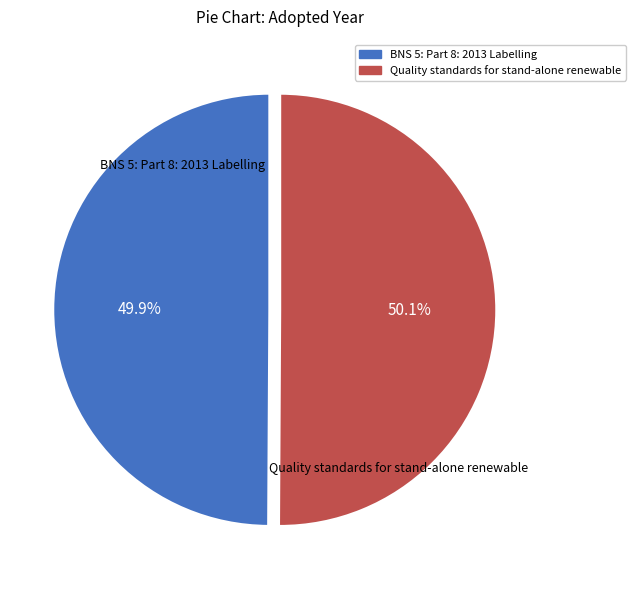

What percentage is the BNS 5: Part 8: 2013 Labelling slice, to the nearest percent?

50%